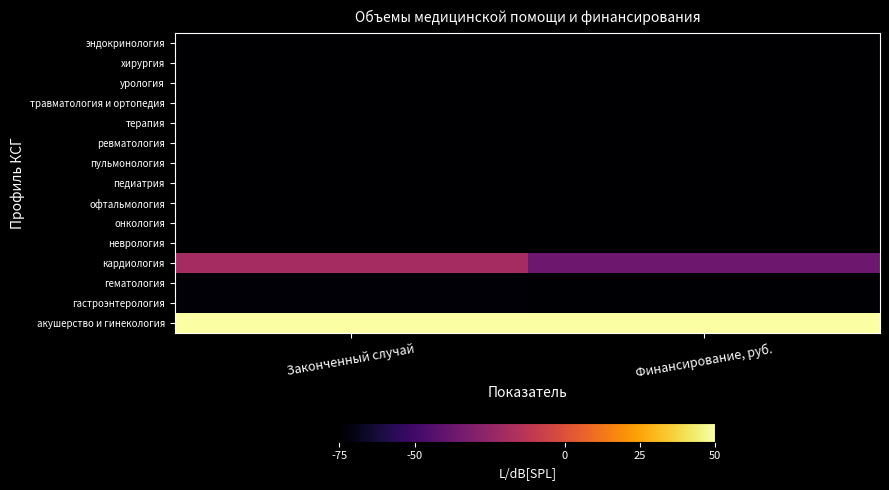

Reading left to right, extract all data points from this chart.

акушерство и гинекология: Законченный случай=50.0	Финансирование, руб.=50.0
гастроэнтерология: Законченный случай=-74.0	Финансирование, руб.=-74.2
гематология: Законченный случай=-74.0	Финансирование, руб.=-74.2
кардиология: Законченный случай=-19.6	Финансирование, руб.=-36.8
неврология: Законченный случай=-75.0	Финансирование, руб.=-75.0
онкология: Законченный случай=-75.0	Финансирование, руб.=-75.0
офтальмология: Законченный случай=-75.0	Финансирование, руб.=-75.0
педиатрия: Законченный случай=-75.0	Финансирование, руб.=-75.0
пульмонология: Законченный случай=-75.0	Финансирование, руб.=-75.0
ревматология: Законченный случай=-75.0	Финансирование, руб.=-75.0
терапия: Законченный случай=-75.0	Финансирование, руб.=-75.0
травматология и ортопедия: Законченный случай=-75.0	Финансирование, руб.=-75.0
урология: Законченный случай=-75.0	Финансирование, руб.=-75.0
хирургия: Законченный случай=-75.0	Финансирование, руб.=-75.0
эндокринология: Законченный случай=-75.0	Финансирование, руб.=-75.0